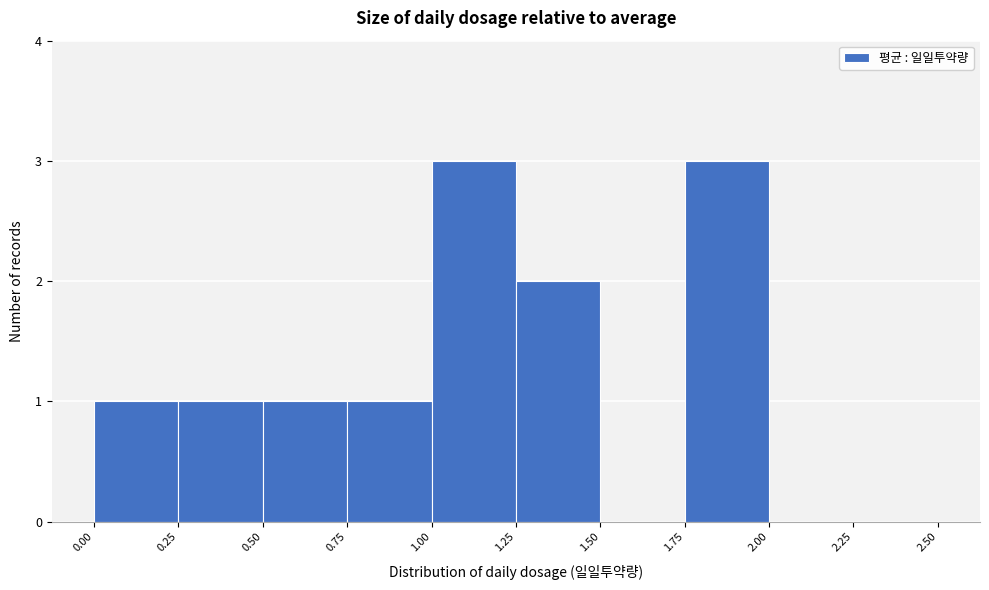

How tall is the bar that spans 0.00 to 0.25 on the x-axis? The values are not printed on the chart, so give them approximately, as read against the axis.

1